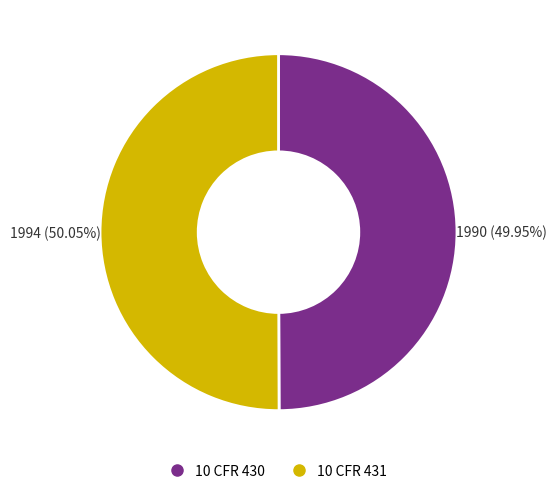

What is the ratio of the value at 10 CFR 431 to the value at 10 CFR 430?

1.0